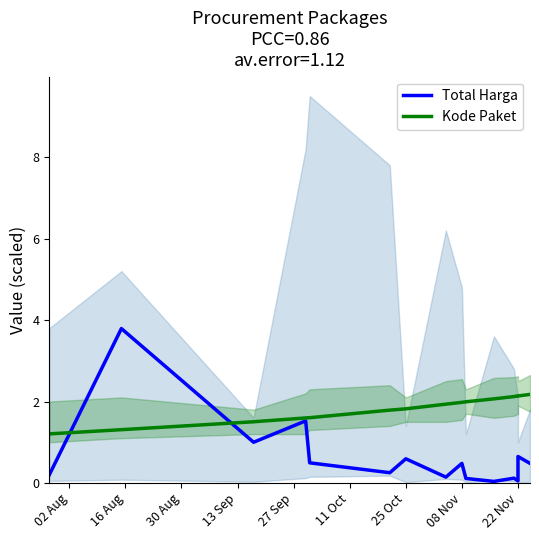

List the series in order of their overall mean, lowest first.

Total Harga, Kode Paket